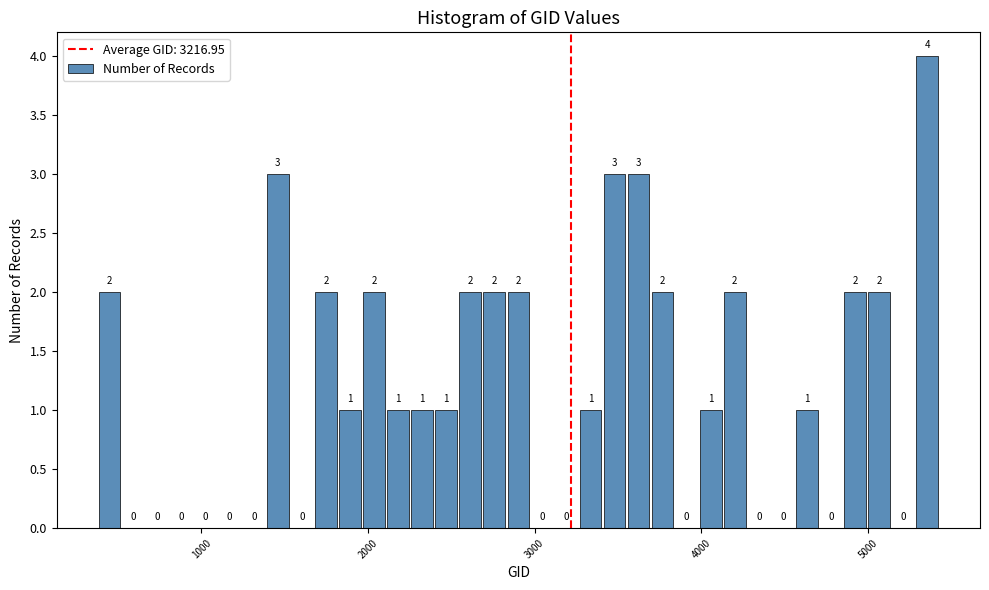

Around what value on the x-axis is the tallest bar? Give the approximate position of its centre, as read against the axis.

5400